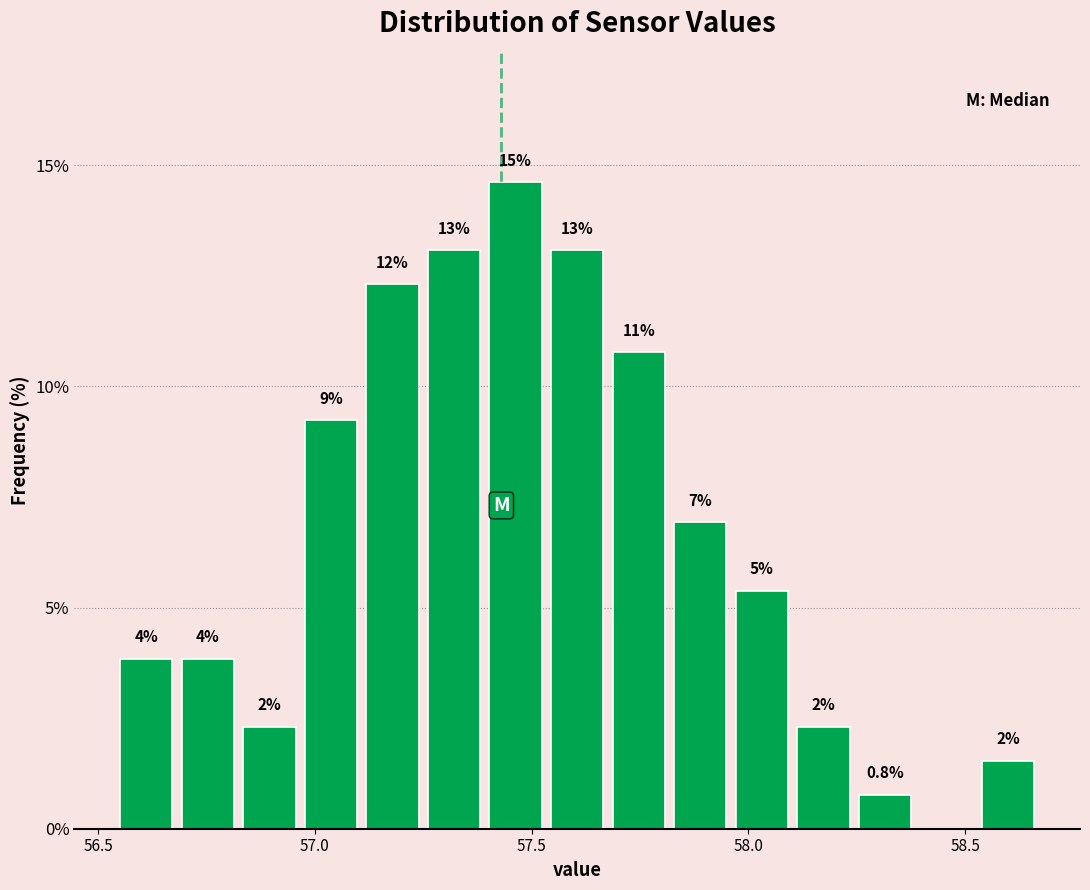

Read against the x-axis, roughly where is the centre of the tallest bar?

57.45